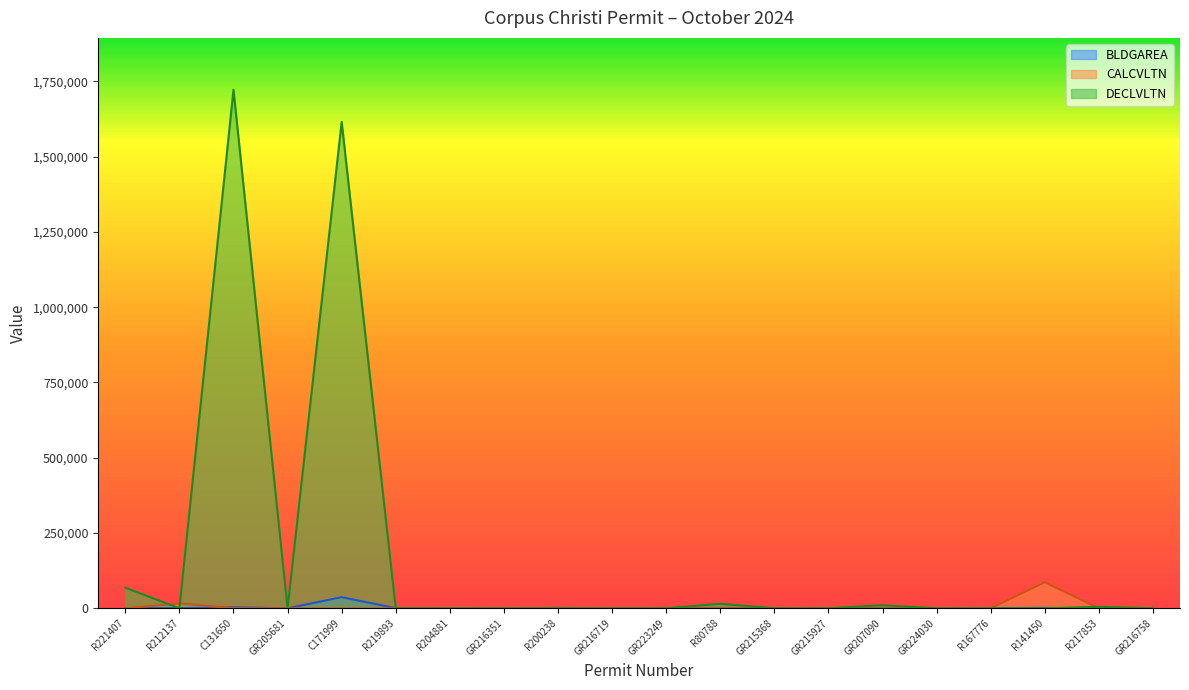

After their last crossing, which series has the higher values: BLDGAREA or CALCVLTN?

BLDGAREA